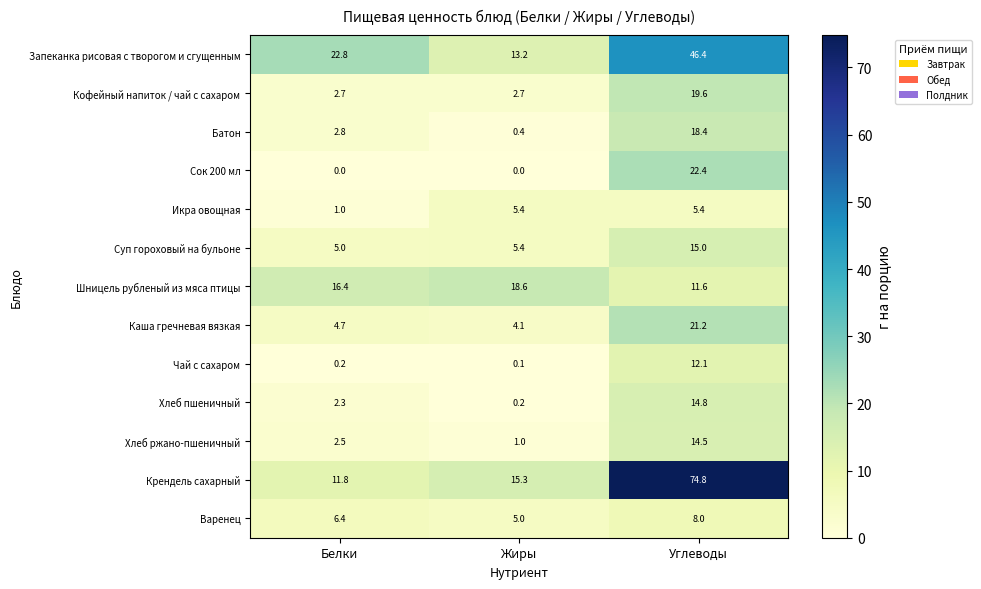

What is the difference between the second highest and minimum values in the Шницель рубленый из мяса птицы series?

4.8